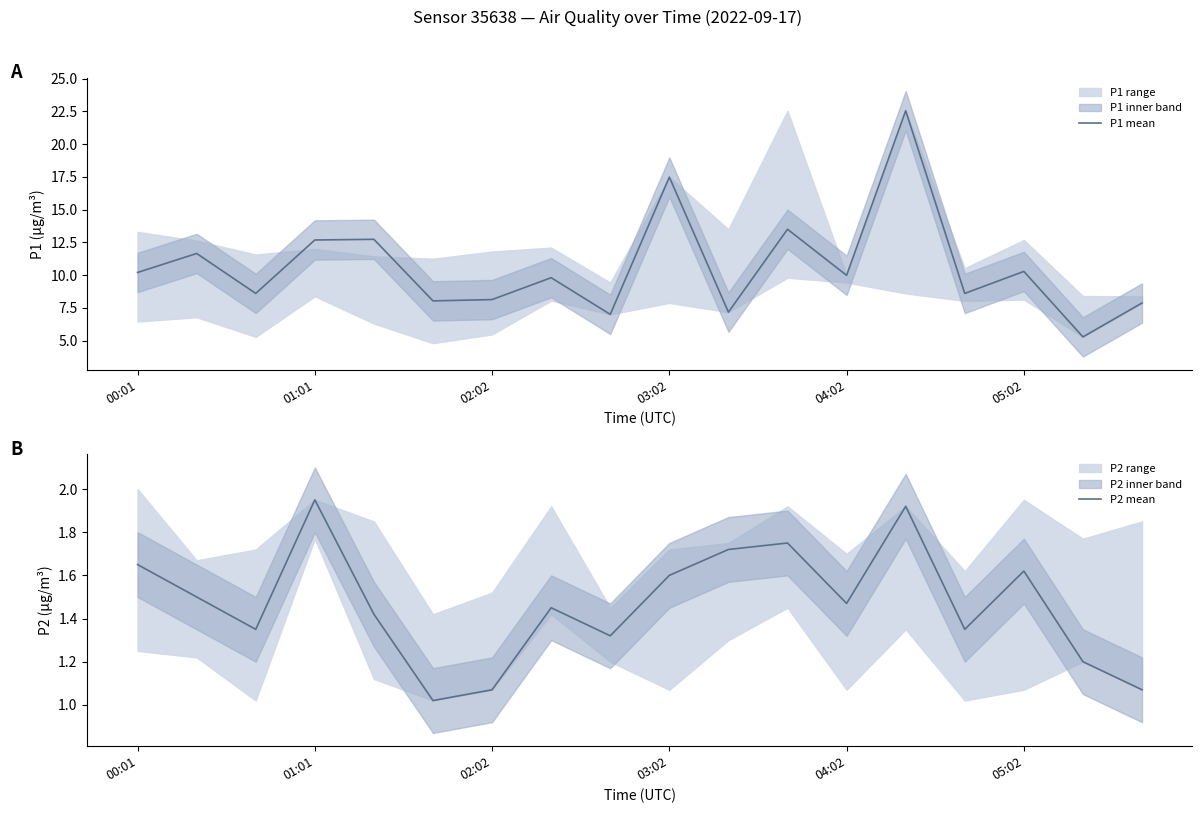

True or false: P1 mean has a value of 2.7 at 00:01.

False